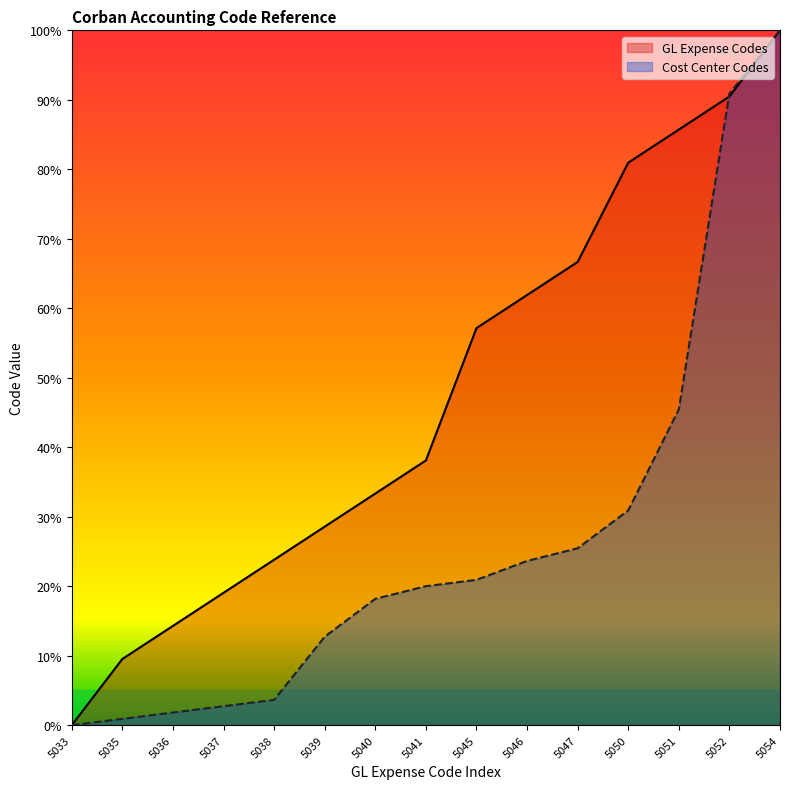

Reading left to right, extract all data points from this chart.

GL Expense Codes: 5033=0.0	5035=9.5	5036=14.3	5037=19.0	5038=23.8	5039=28.6	5040=33.3	5041=38.1	5045=57.1	5046=61.9	5047=66.7	5050=81.0	5051=85.7	5052=90.5	5054=100.0
Cost Center Codes: 5033=0.0	5035=0.9	5036=1.8	5037=2.7	5038=3.6	5039=12.7	5040=18.2	5041=20.0	5045=20.9	5046=23.6	5047=25.5	5050=30.9	5051=45.5	5052=90.9	5054=100.0